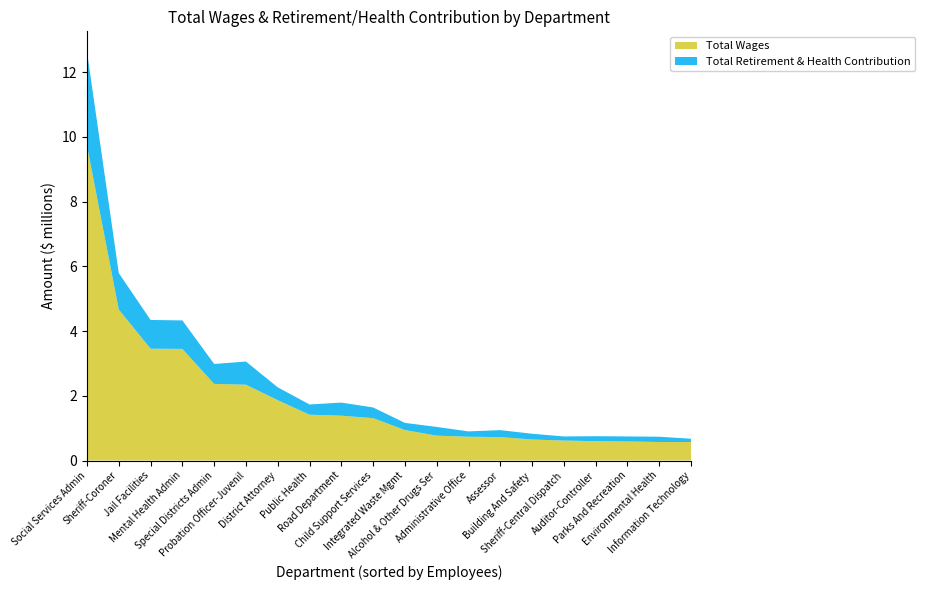

Reading left to right, transcribe all the data shown in this chart.

Total Wages: Social Services Admin=9723419	Sheriff-Coroner=4664741	Jail Facilities=3454428	Mental Health Admin=3447984	Special Districts Admin=2367021	Probation Officer-Juvenil=2342564	District Attorney=1864249	Public Health=1415230	Road Department=1385086	Child Support Services=1309283	Integrated Waste Mgmt=941222	Alcohol & Other Drugs Ser=769005	Administrative Office=735676	Assessor=723763	Building And Safety=649172	Sheriff-Central Dispatch=616957	Auditor-Controller=597747	Parks And Recreation=588749	Environmental Health=572225	Information Technology=571816
Total Retirement & Health Contribution: Social Services Admin=2903962	Sheriff-Coroner=1126127	Jail Facilities=888145	Mental Health Admin=880504	Special Districts Admin=615933	Probation Officer-Juvenil=715381	District Attorney=396832	Public Health=316463	Road Department=404804	Child Support Services=330470	Integrated Waste Mgmt=221678	Alcohol & Other Drugs Ser=268381	Administrative Office=163910	Assessor=215412	Building And Safety=177962	Sheriff-Central Dispatch=126198	Auditor-Controller=154174	Parks And Recreation=155213	Environmental Health=162993	Information Technology=100454